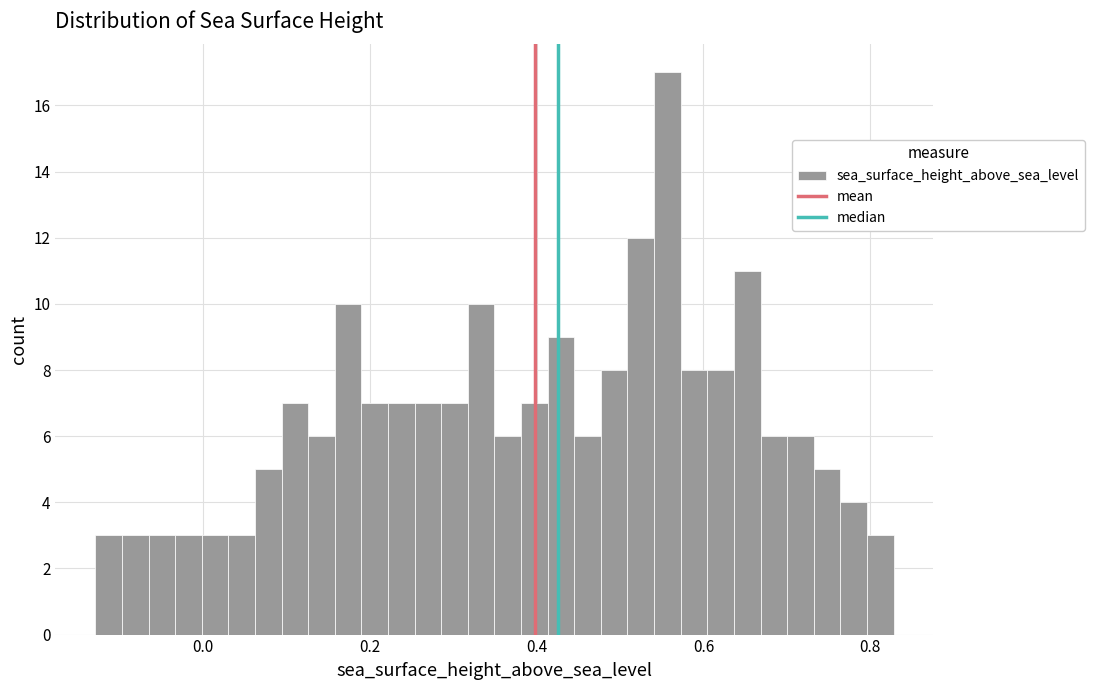

Read against the x-axis, roughly where is the centre of the tallest bar?

0.56